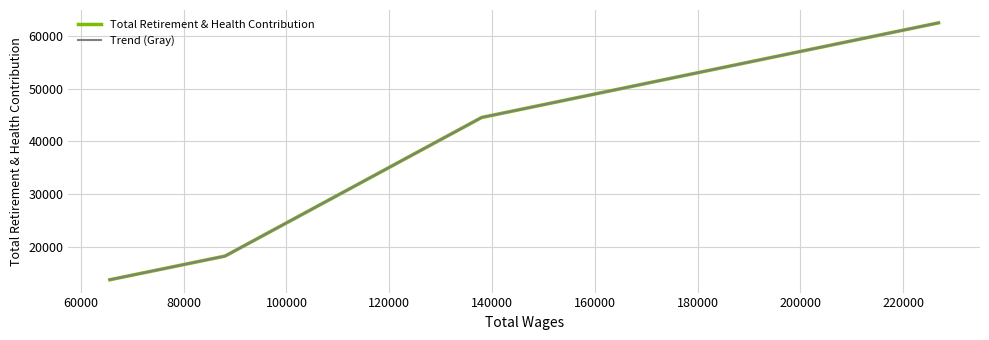

What is the maximum value shown in the chart?

62463